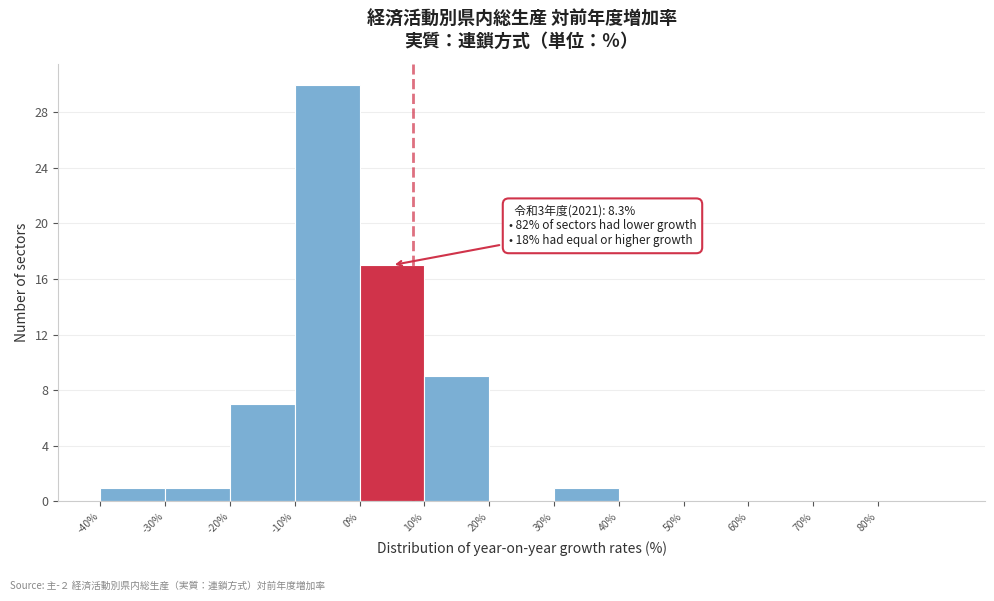

Over which range of the x-axis is the bar tallest?

-10 to 0